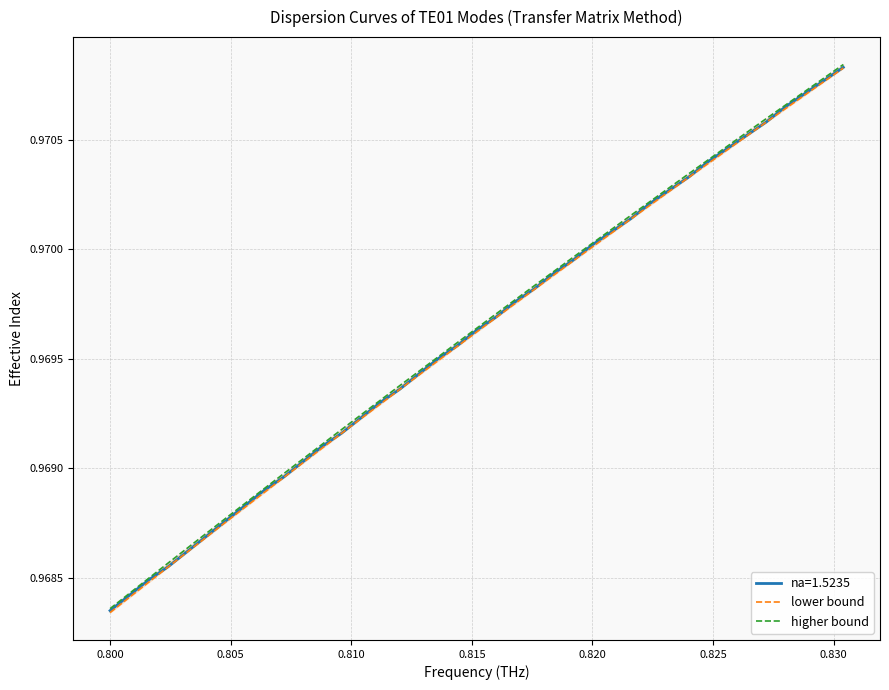

True or false: lower bound and higher bound intersect in this chart.

False